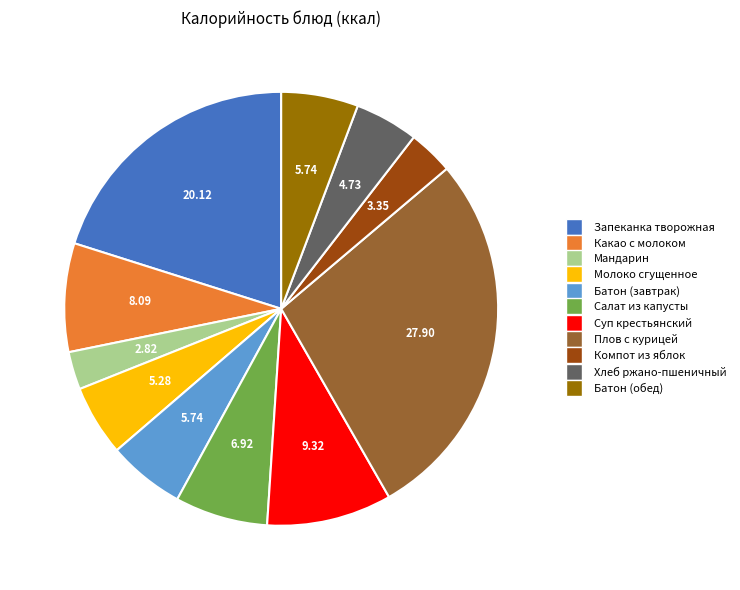

Does any single category account for the majority?

No